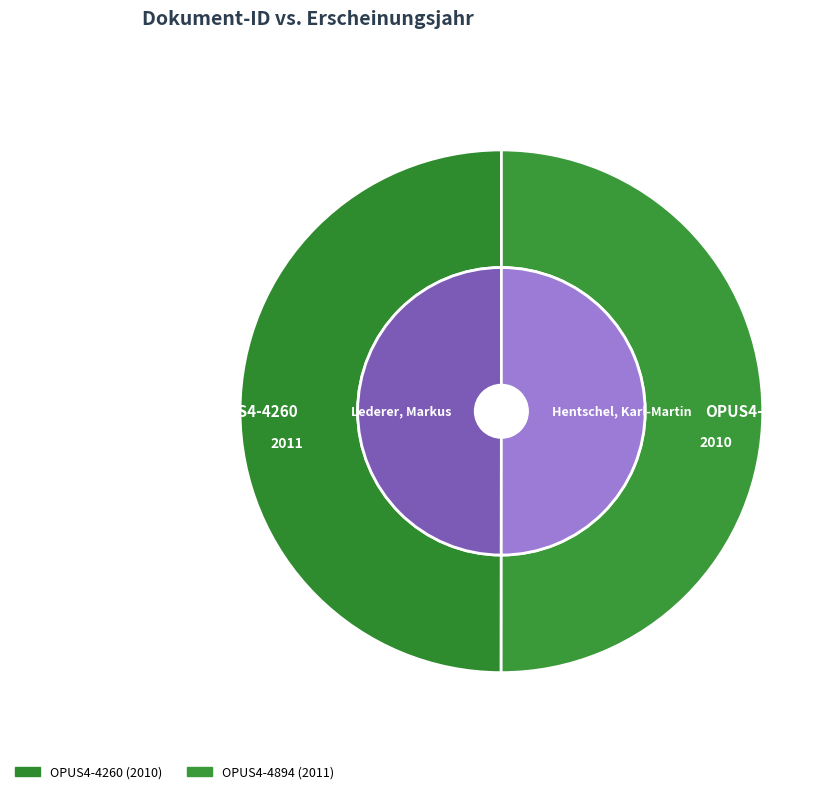

What is the majority slice?

OPUS4-4894